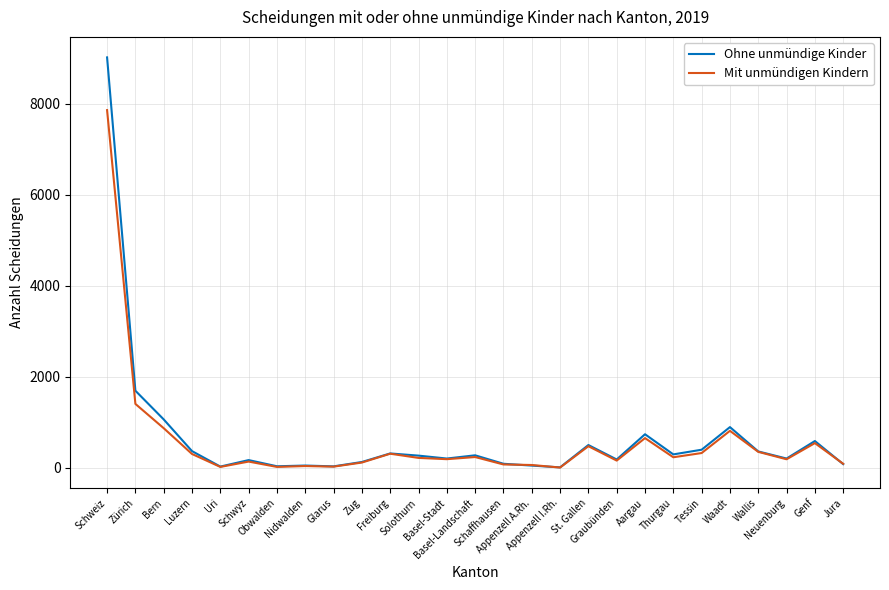

The Mit unmündigen Kindern series shows 137 at Schwyz. True or false?

True